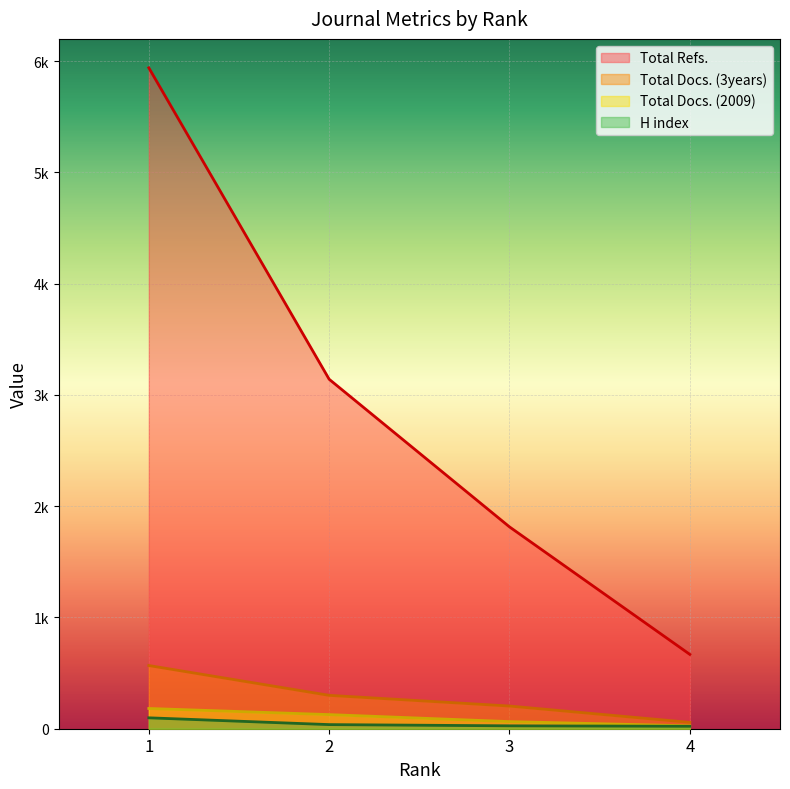

List the series in order of their peak value, lowest first.

H index, Total Docs. (2009), Total Docs. (3years), Total Refs.